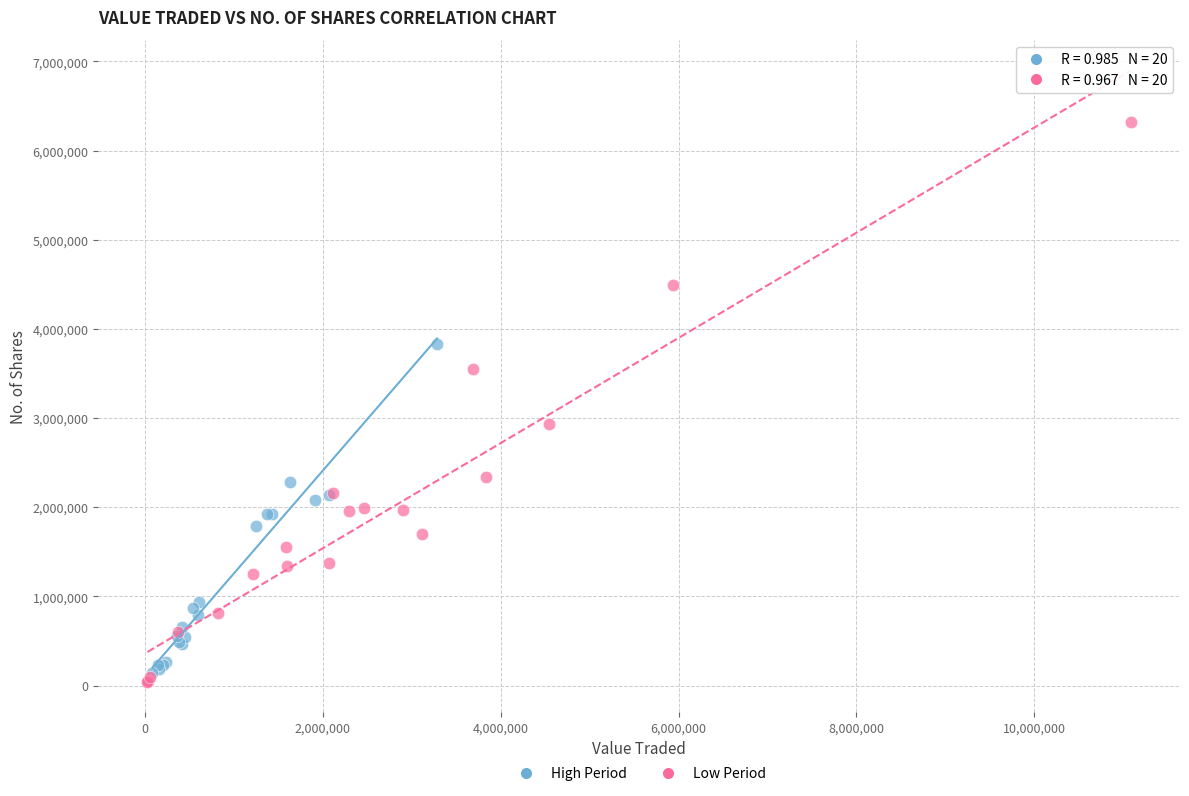

Which series reaches the maximum Y coordinate?

Low Period